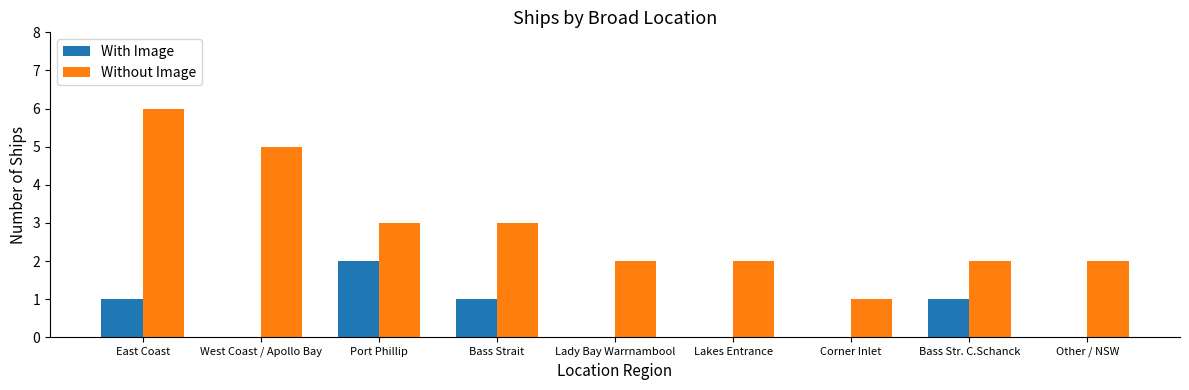

Reading left to right, list all the values displayed in this chart.

With Image: 1	0	2	1	0	0	0	1	0
Without Image: 6	5	3	3	2	2	1	2	2